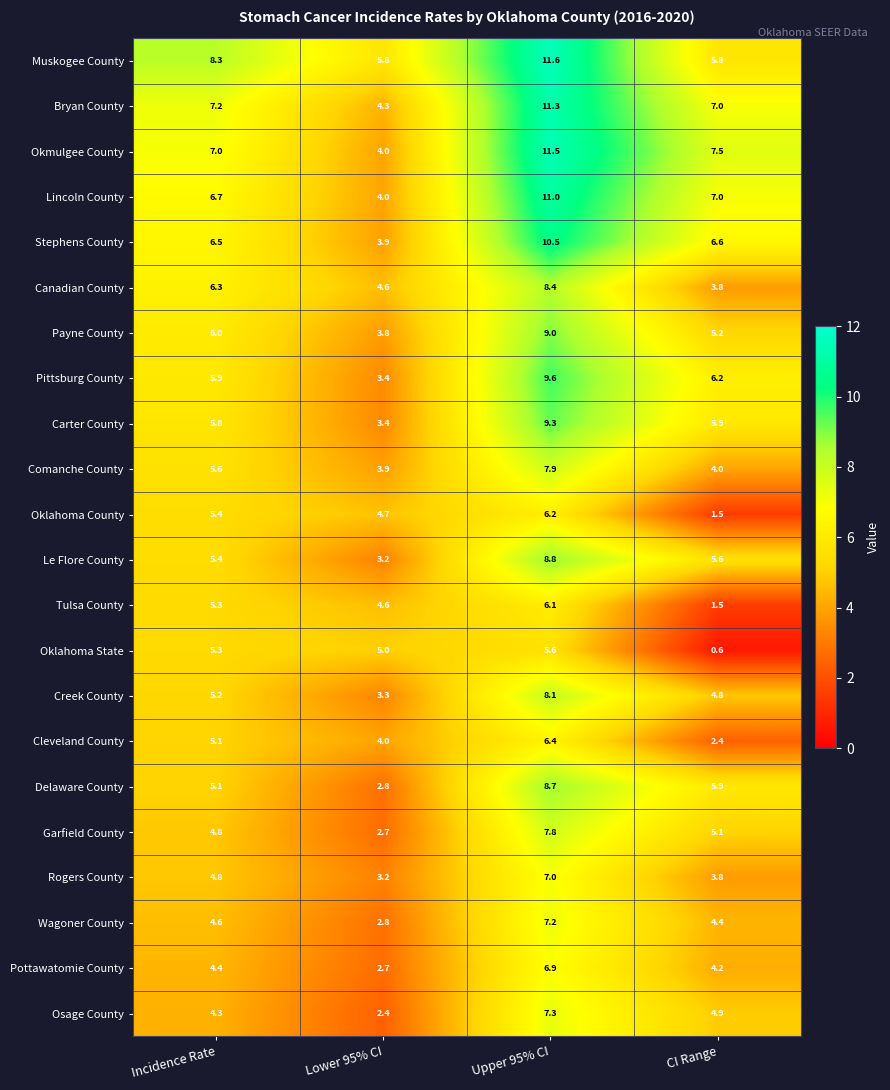

What is the spread (max minus min) of values at Upper 95% CI?

6.0